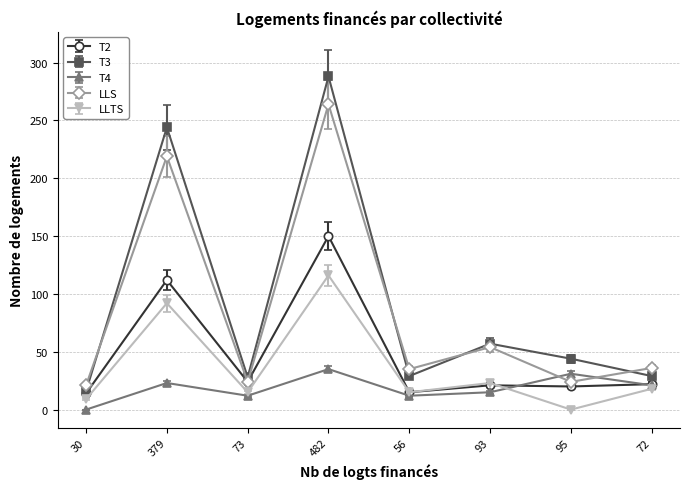

What is the label of the 4th point from the left?

482